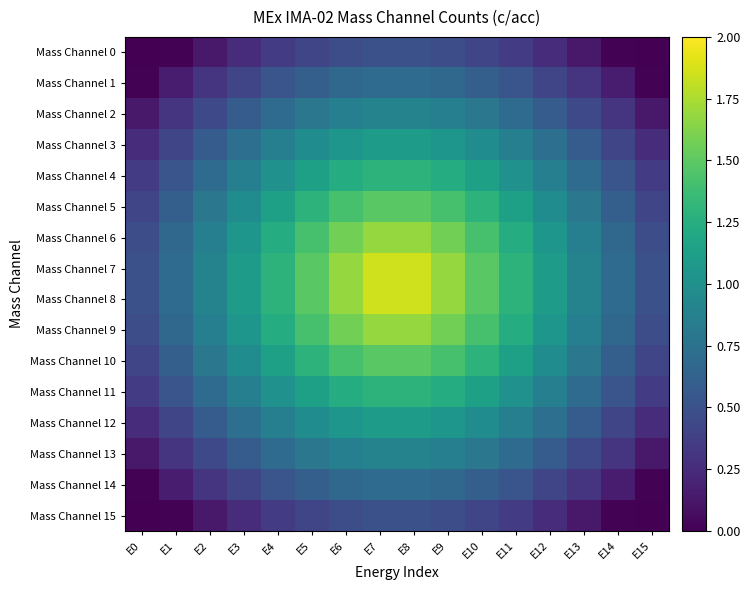

Rank the series at E9 from lowest to highest value.

Mass Channel 0, Mass Channel 15, Mass Channel 1, Mass Channel 14, Mass Channel 2, Mass Channel 13, Mass Channel 3, Mass Channel 12, Mass Channel 4, Mass Channel 11, Mass Channel 5, Mass Channel 10, Mass Channel 6, Mass Channel 9, Mass Channel 7, Mass Channel 8